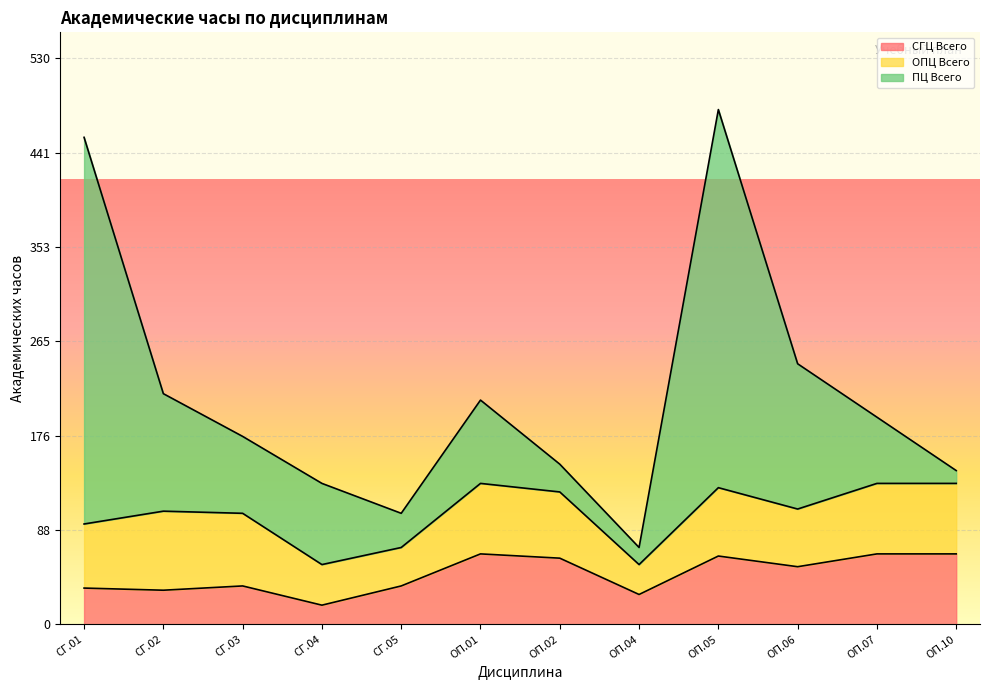

What position from the right is ОП.10?

1